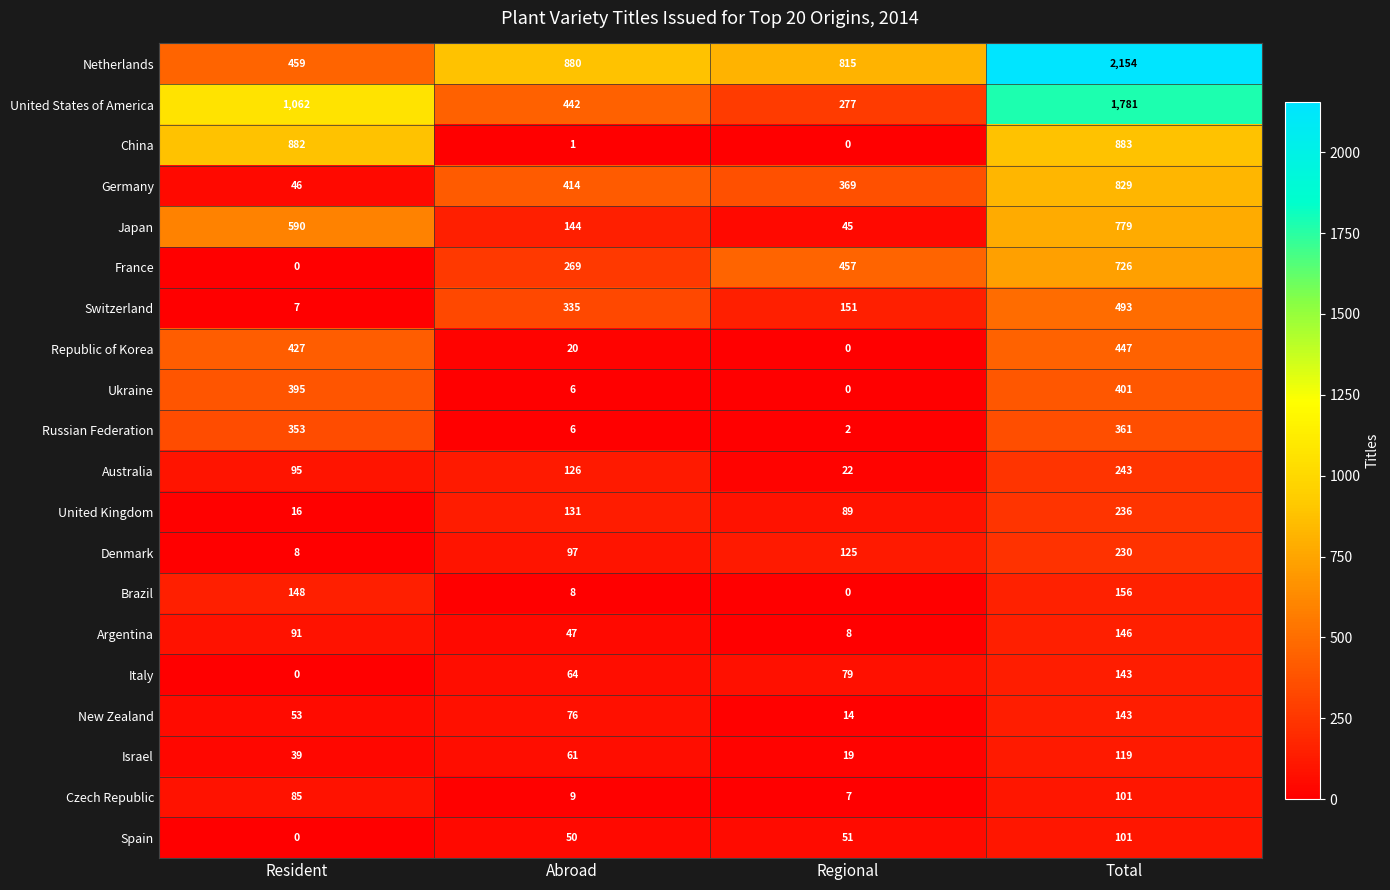

List the labels in order of Japan value, smallest first.

Regional, Abroad, Resident, Total